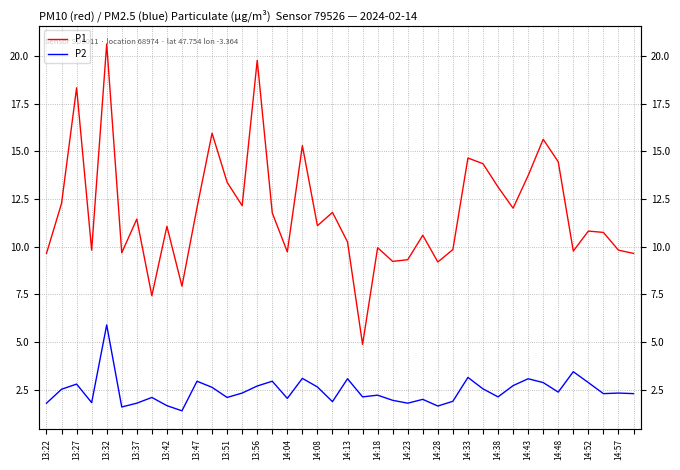

Is it true that P1 equals 9.3 at 24?

True